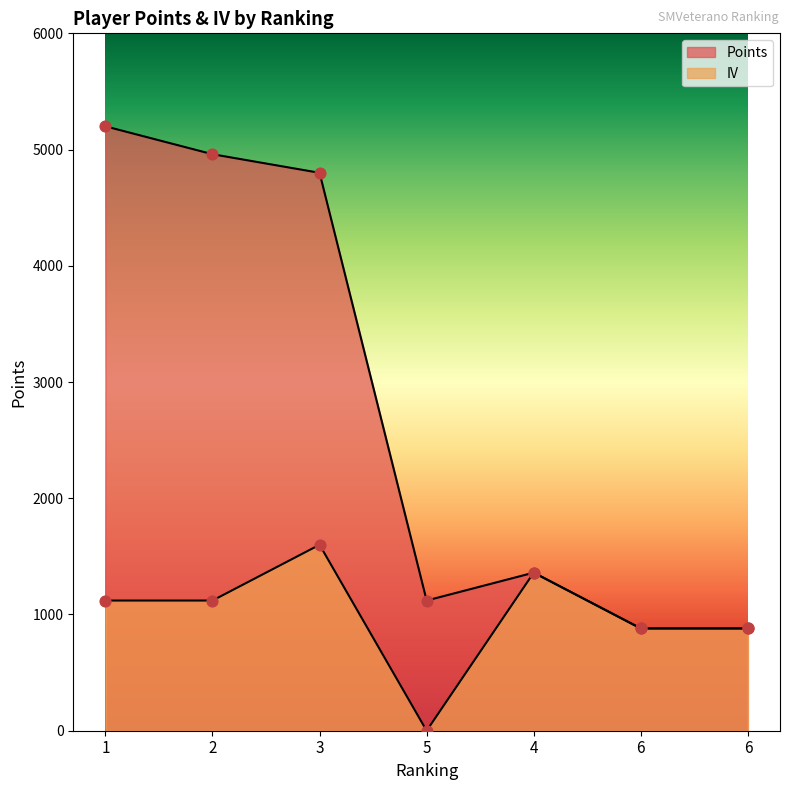

What is the total value across all series at 6?

1760